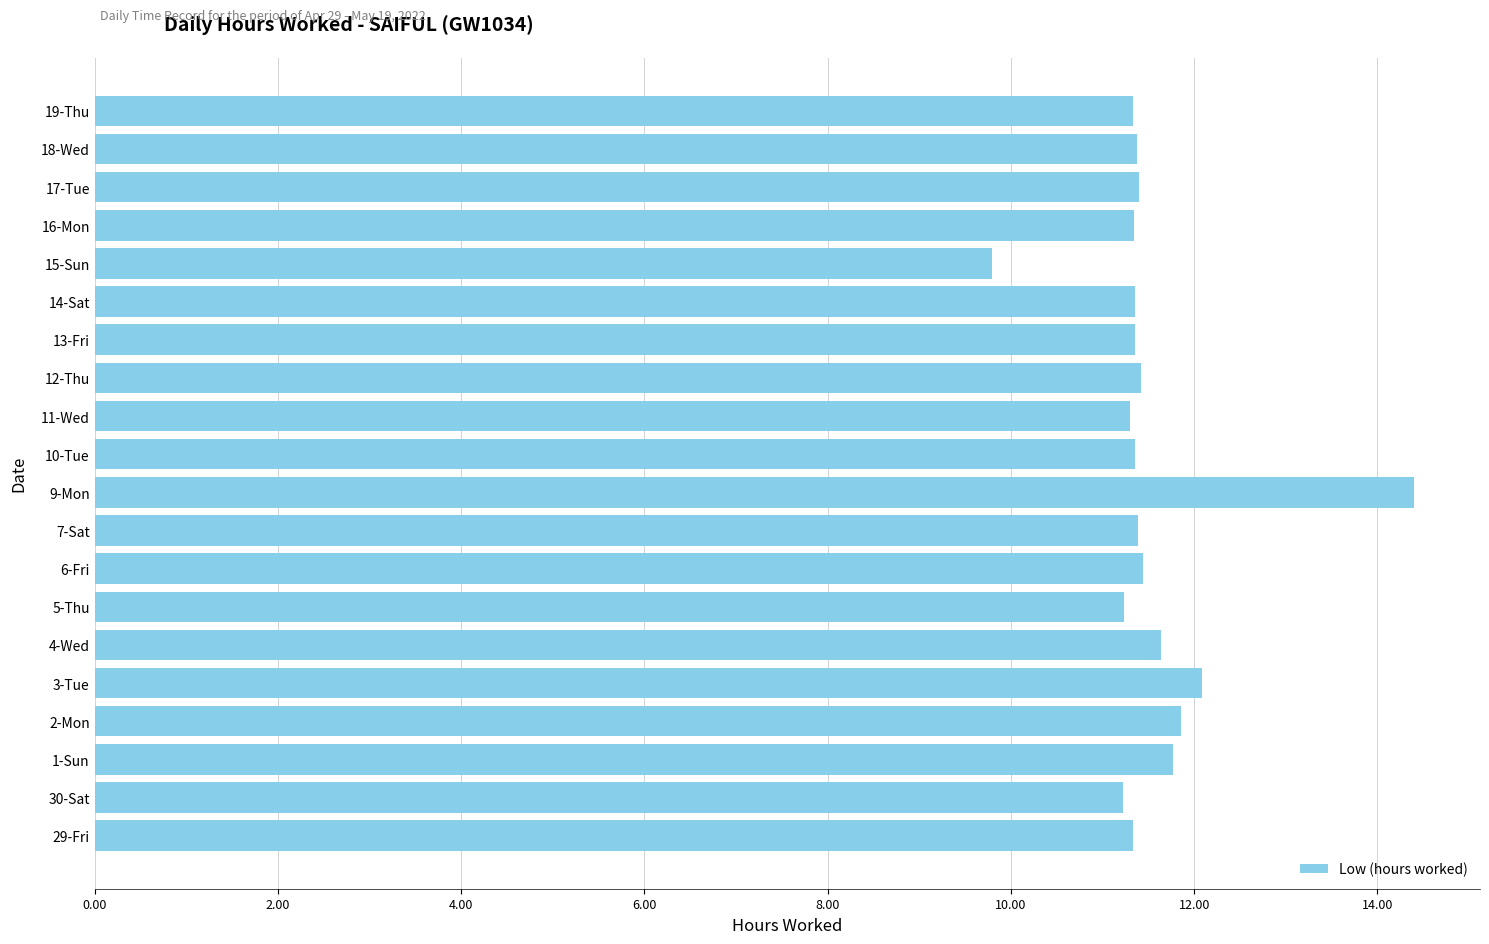

Which label corresponds to the smallest value in the chart?

15-Sun